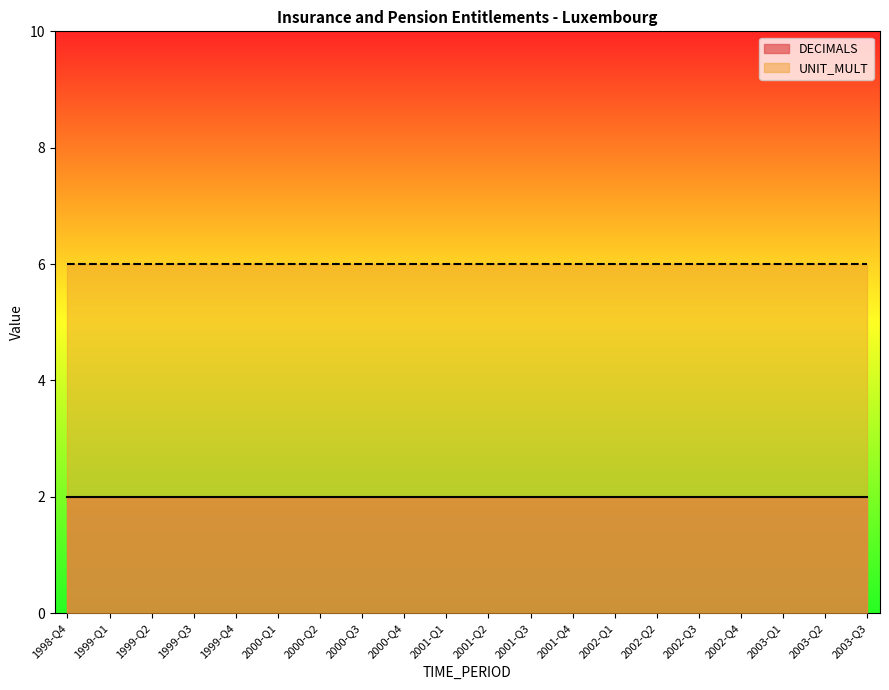

How many distinct data groups are displayed?

2